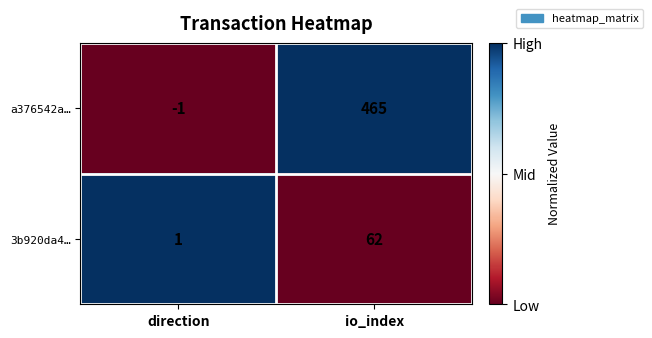

Rank the series at direction from lowest to highest value.

a376542a…, 3b920da4…